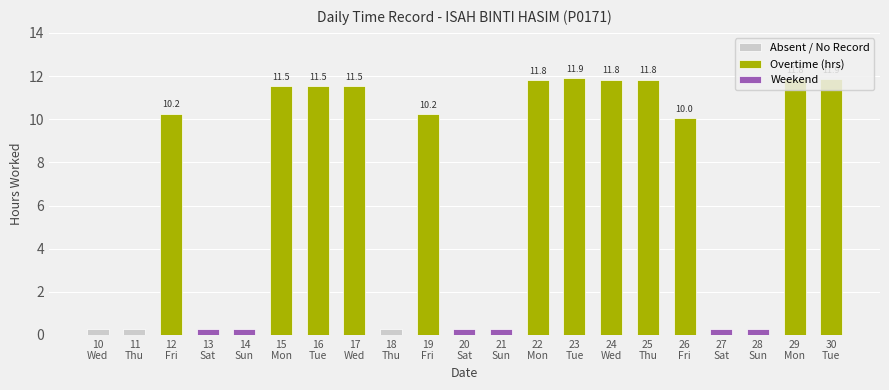

How many bars are there in total?

21